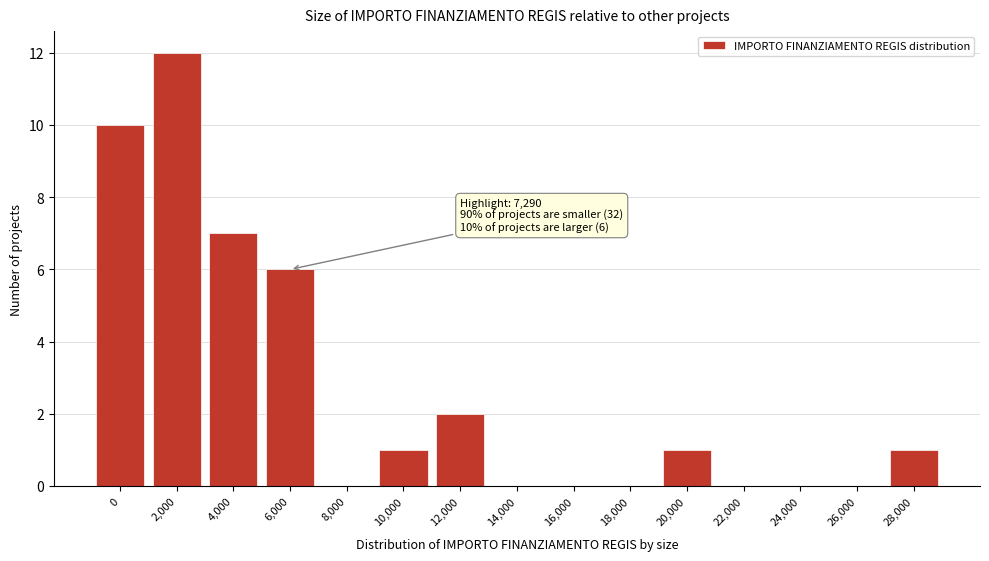

Reading right to left, transcribe all the data shown in this chart.

28,000=1	26,000=0	24,000=0	22,000=0	20,000=1	18,000=0	16,000=0	14,000=0	12,000=2	10,000=1	8,000=0	6,000=6	4,000=7	2,000=12	0=10